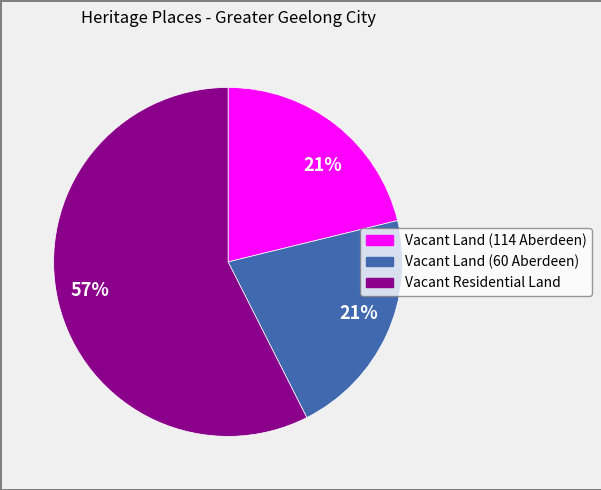

Is there a majority slice in this chart?

Yes